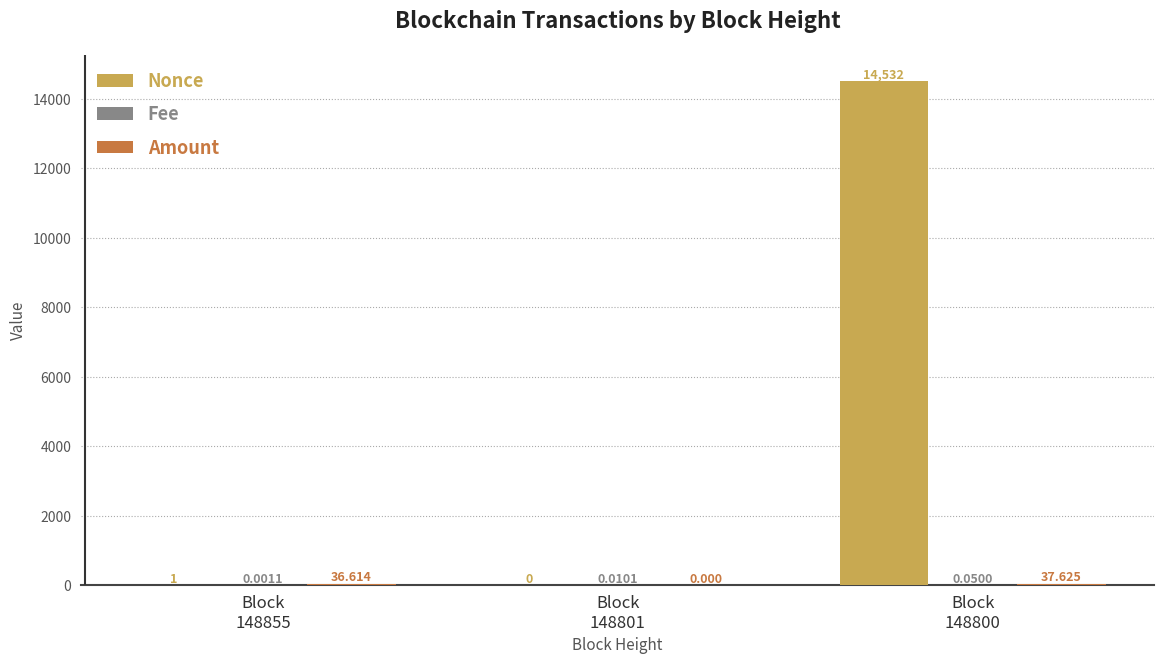

How many positive values does the Nonce series have?

2